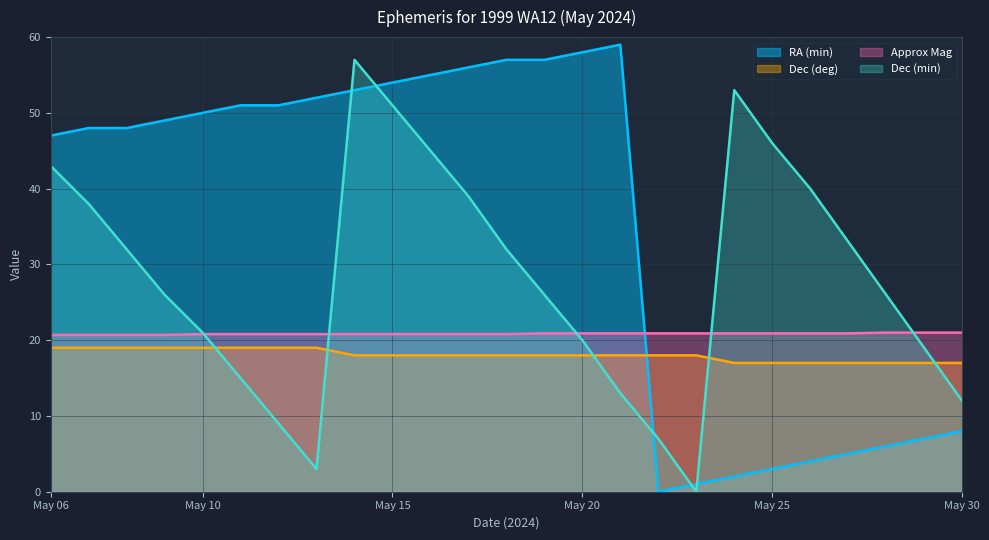

The value of RA (min) at May 07 is 70.1. True or false?

False